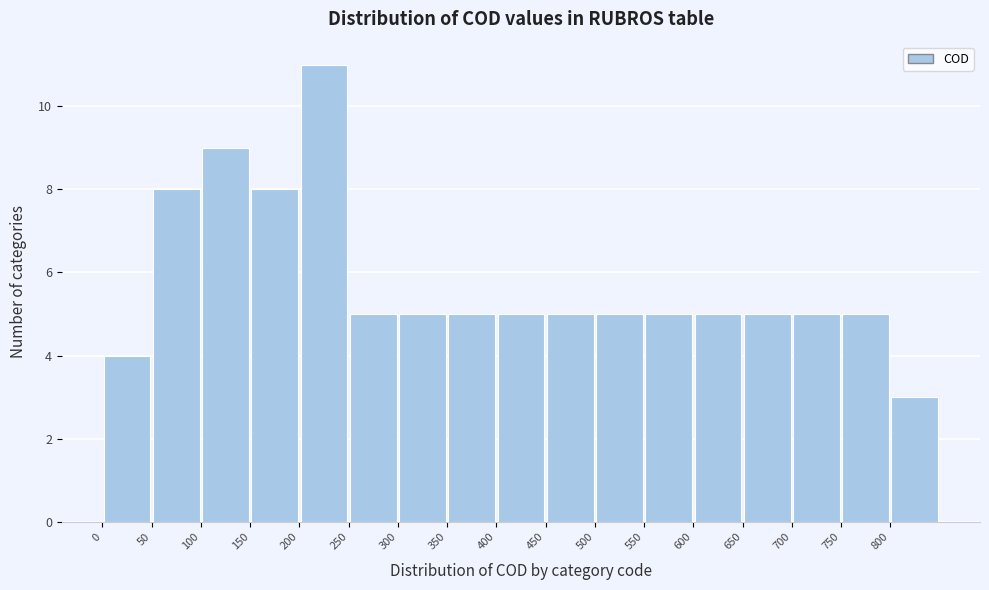

Reading left to right, list every bar in this chart as the range it spans on the x-axis followed by its height. The values are not printed on the chart, so give them approximately, as read against the axis.

0 to 50: 4
50 to 100: 8
100 to 150: 9
150 to 200: 8
200 to 250: 11
250 to 300: 5
300 to 350: 5
350 to 400: 5
400 to 450: 5
450 to 500: 5
500 to 550: 5
550 to 600: 5
600 to 650: 5
650 to 700: 5
700 to 750: 5
750 to 800: 5
800 to 850: 3